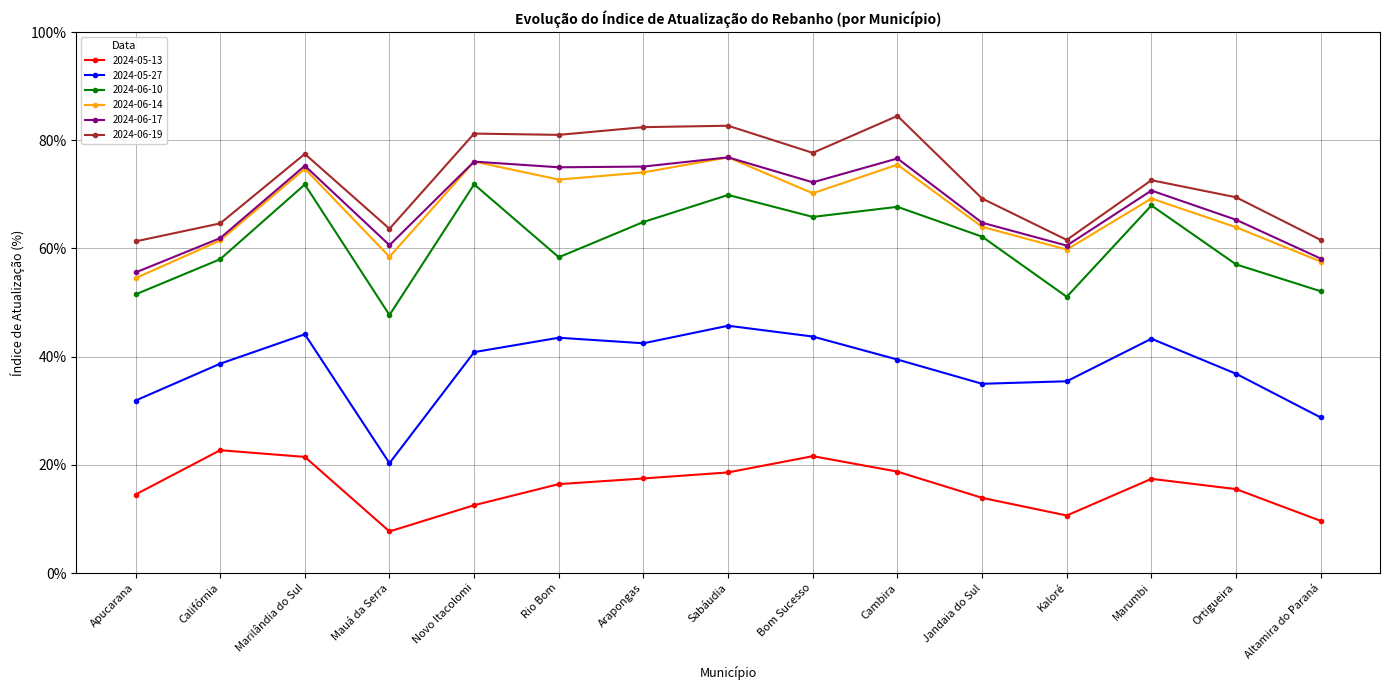

Does the chart have visible grid lines?

Yes